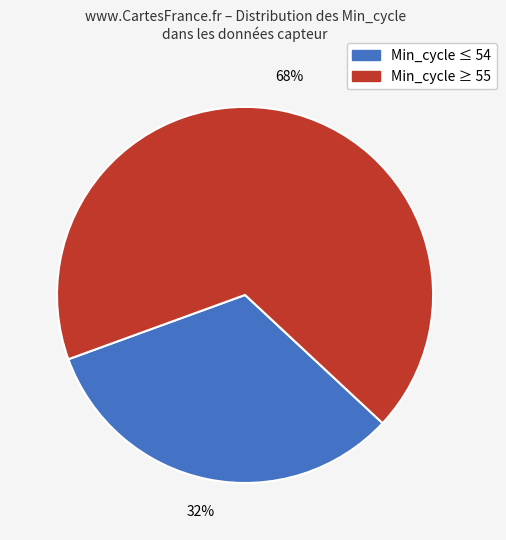

Is there a majority slice in this chart?

Yes